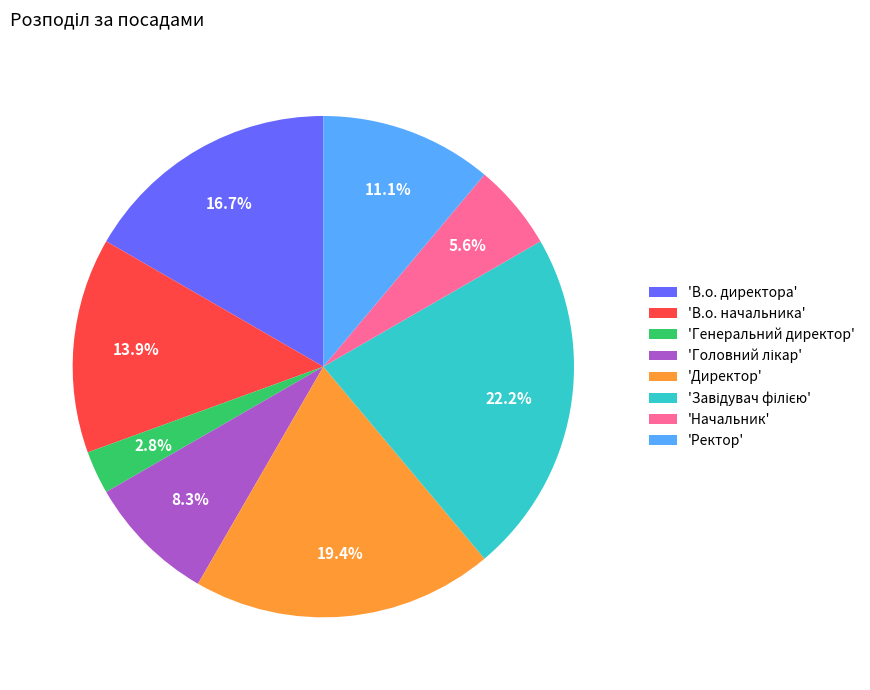

Is the sum of 'Начальник' and 'Генеральний директор' greater than half?

No